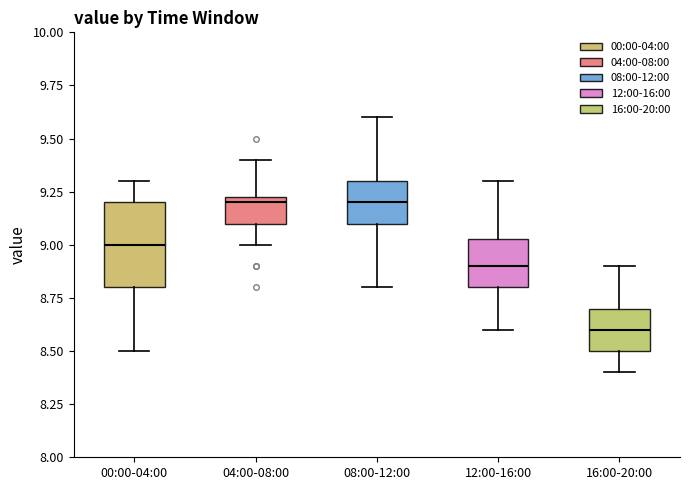

Reading left to right, read every box against the y-axis: the position of its median line, the range the box covers, and the ends of its whiskers. The values are not printed on the chart, so give them approximately, as read against the axis.

00:00-04:00: median 9.00, box 8.80 to 9.20, whiskers 8.50 to 9.30
04:00-08:00: median 9.20, box 9.10 to 9.25, whiskers 9.00 to 9.40
08:00-12:00: median 9.20, box 9.10 to 9.30, whiskers 8.80 to 9.60
12:00-16:00: median 8.90, box 8.80 to 9.05, whiskers 8.60 to 9.30
16:00-20:00: median 8.60, box 8.50 to 8.70, whiskers 8.40 to 8.90